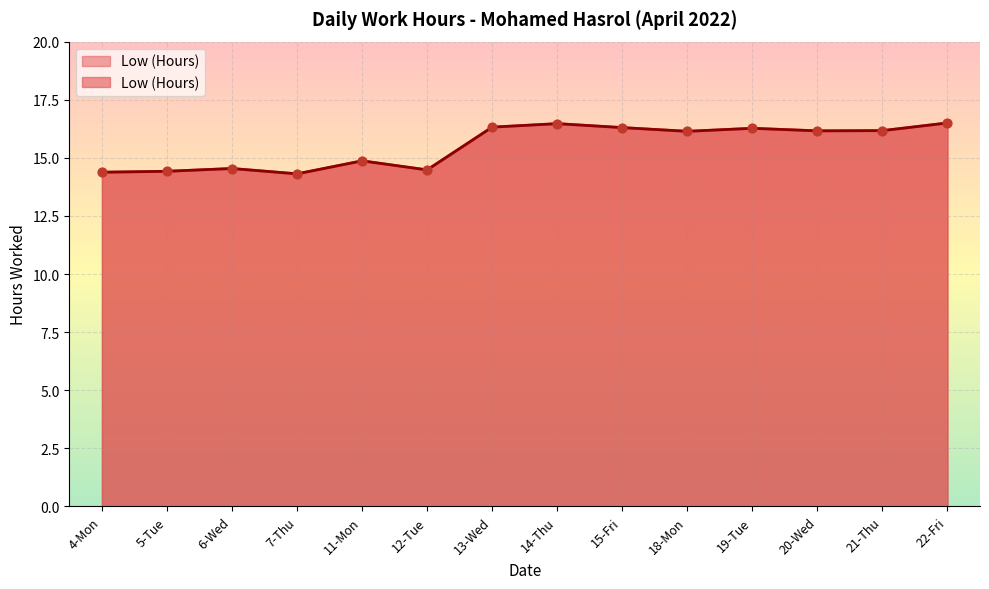

Between 21-Thu and 20-Wed, which is larger?

21-Thu